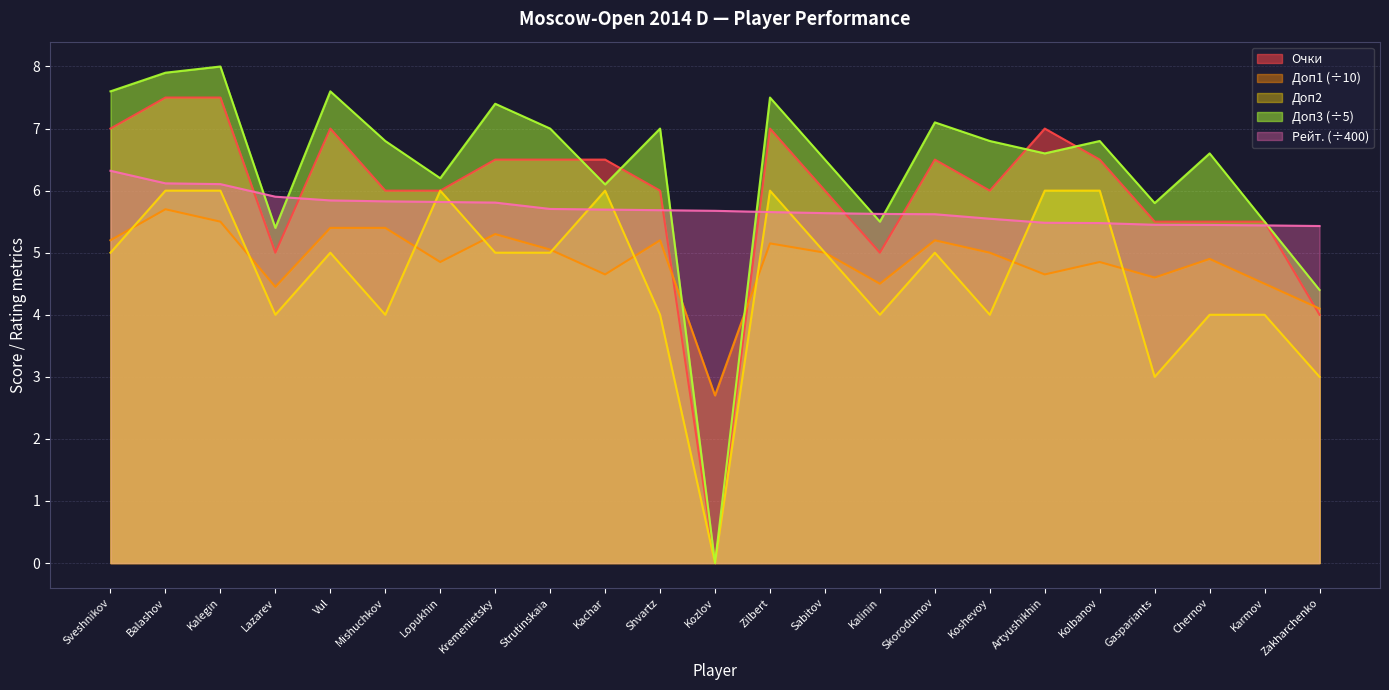

At how many categories does at least one series exceed 3?

23